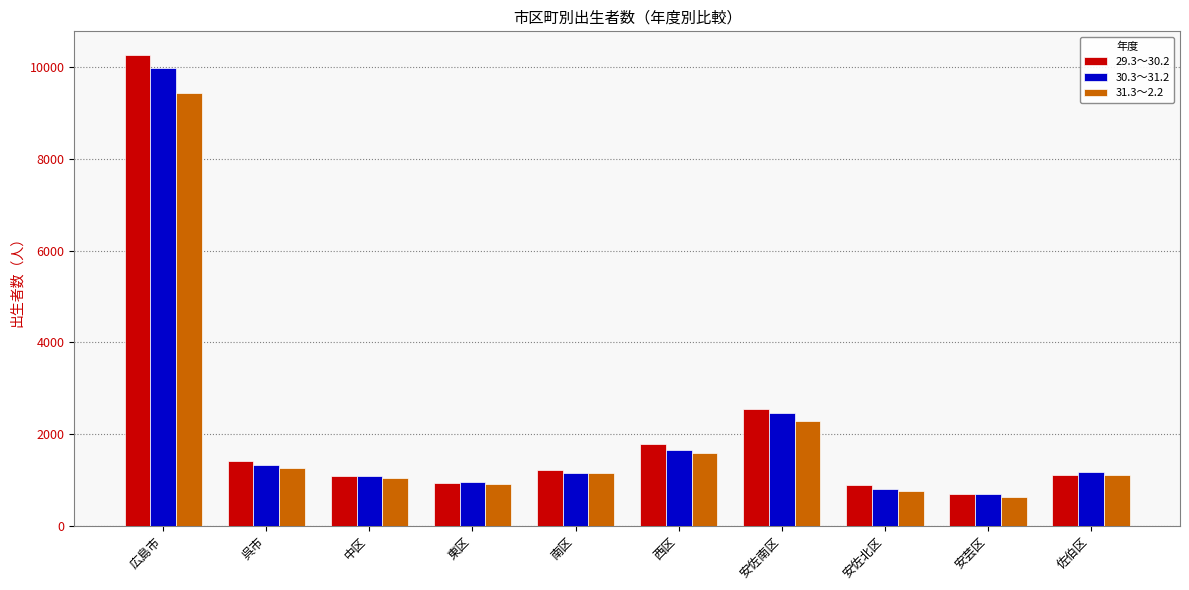

Which category has the lowest value in the 29.3～30.2 series?

安芸区